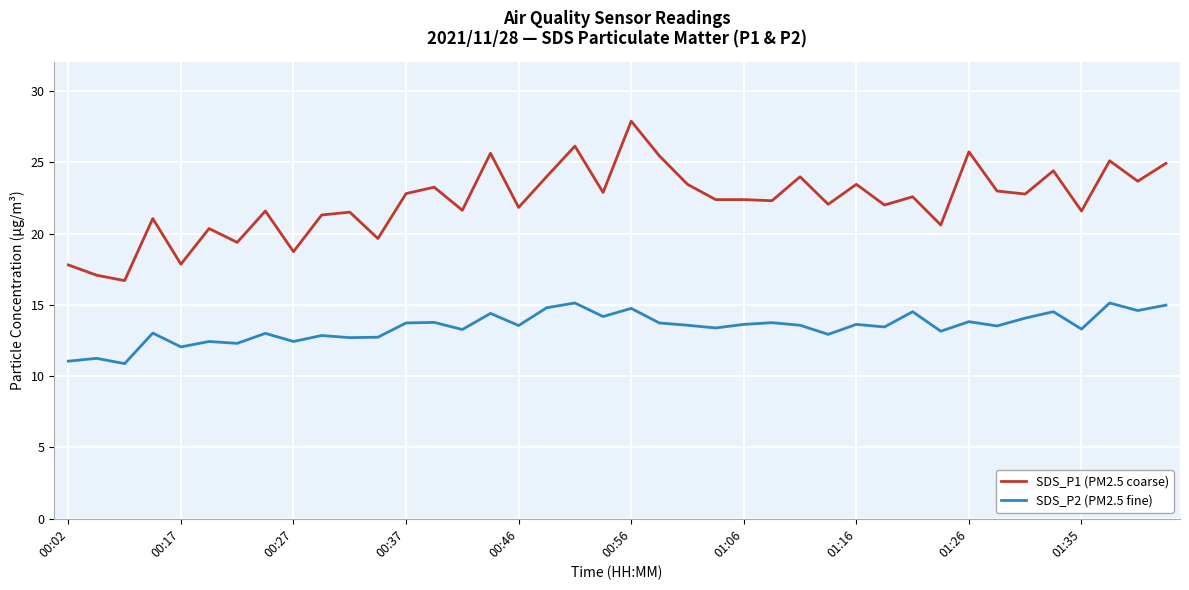

True or false: SDS_P1 (PM2.5 coarse) and SDS_P2 (PM2.5 fine) intersect in this chart.

False